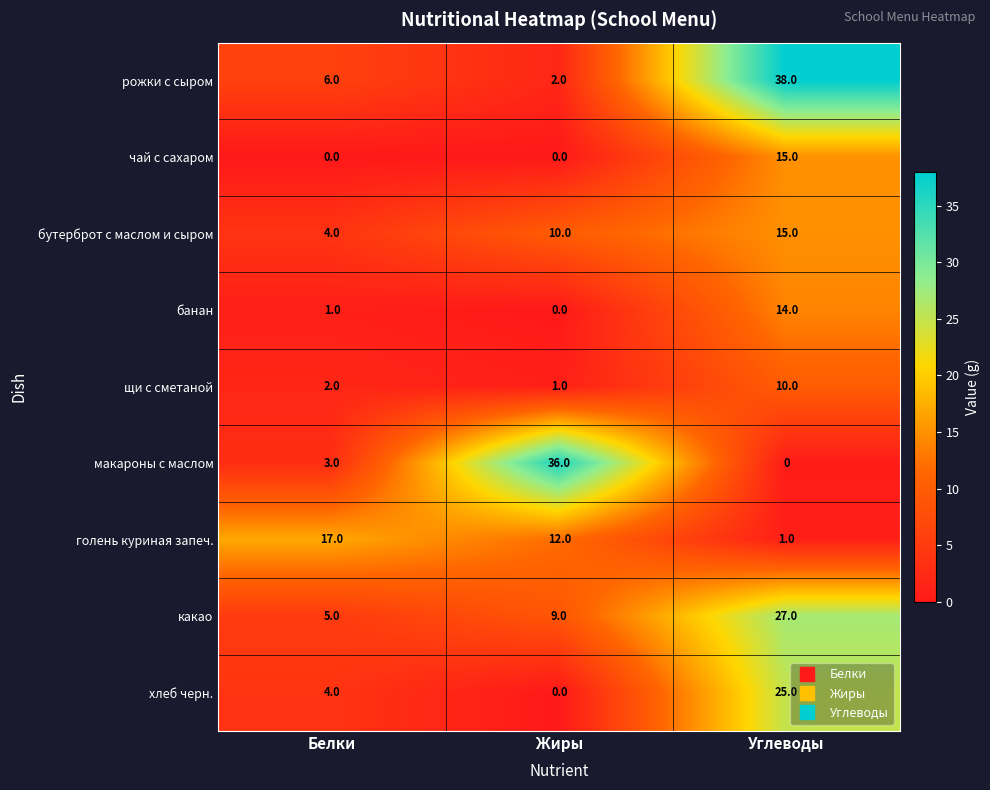

Is it true that макароны с маслом equals 16 at Жиры?

False